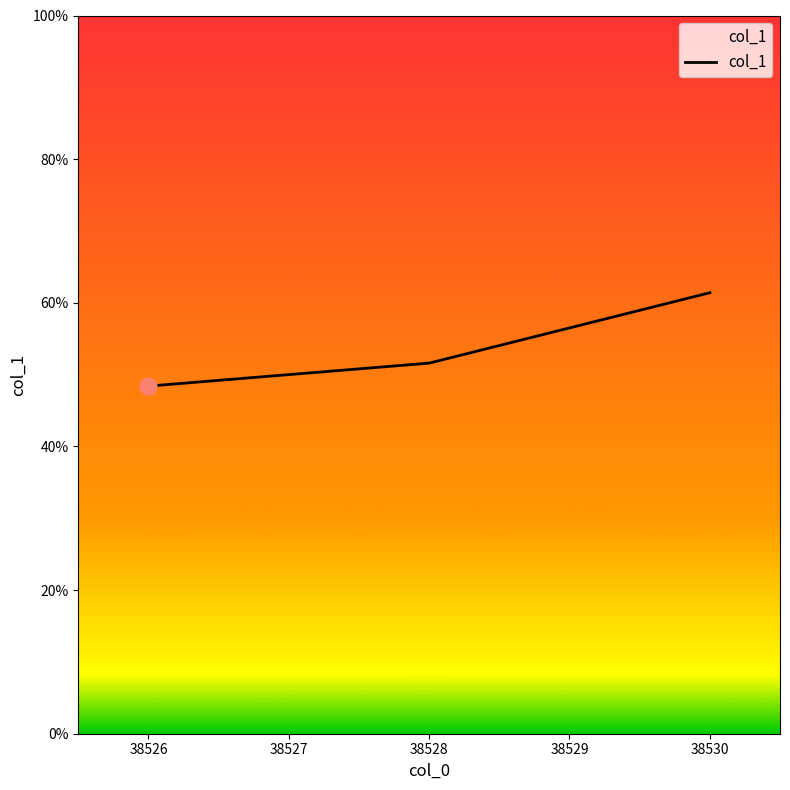

What is the minimum value shown in the chart?

0.5